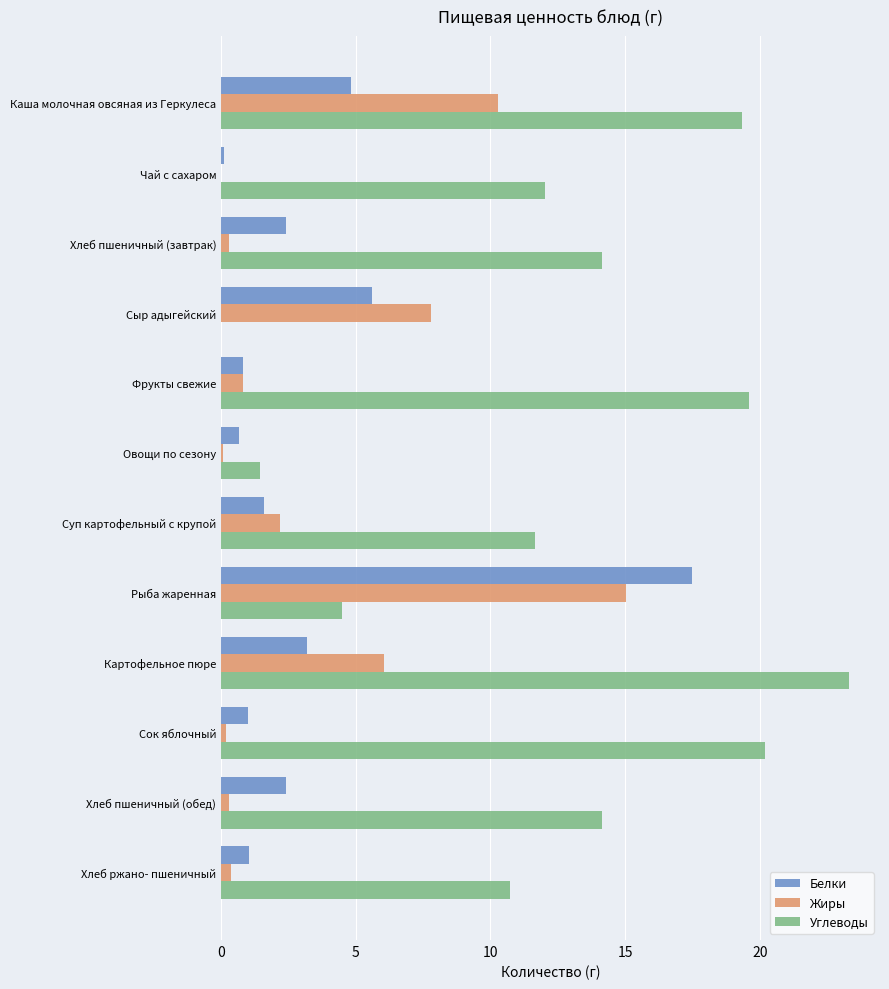

At which category is the sum across all series the highest?

Рыба жаренная